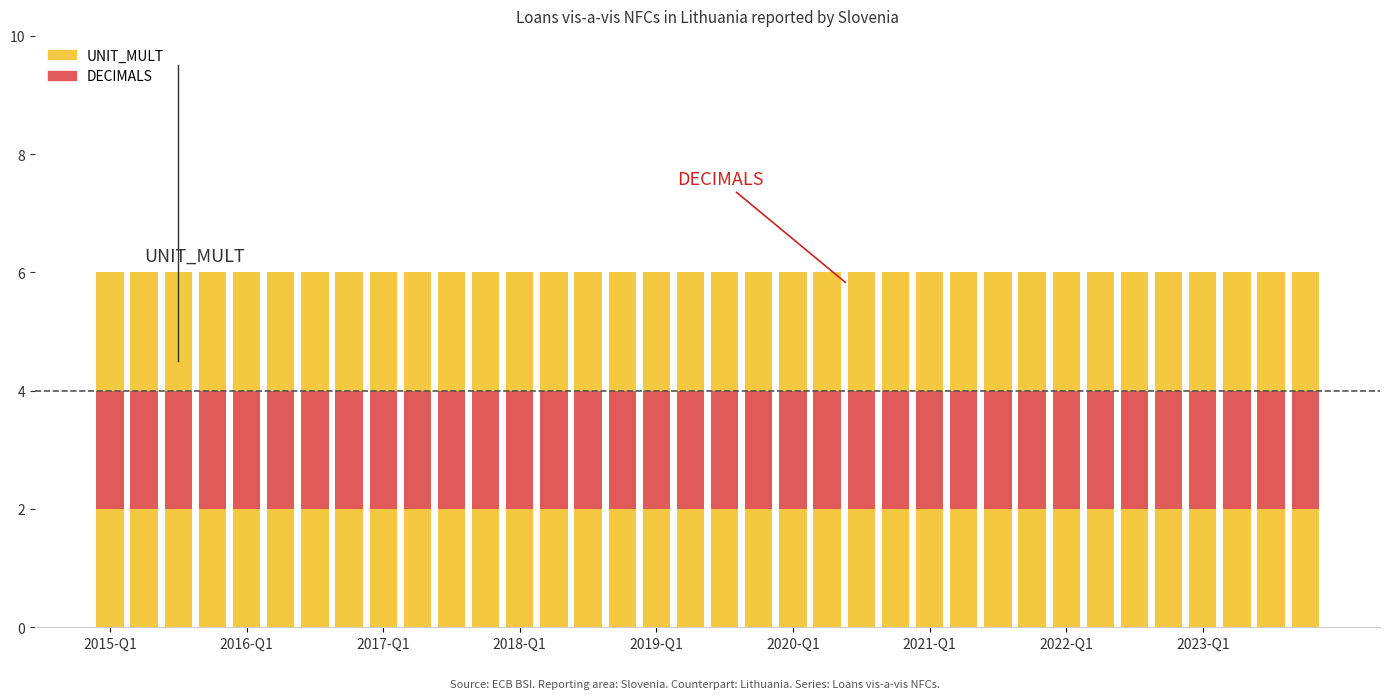

List the labels in order of DECIMALS value, smallest first.

2015-Q1, 2016-Q1, 2017-Q1, 2018-Q1, 2019-Q1, 2020-Q1, 2021-Q1, 2022-Q1, 2023-Q1, 9, 10, 11, 12, 13, 14, 15, 16, 17, 18, 19, 20, 21, 22, 23, 24, 25, 26, 27, 28, 29, 30, 31, 32, 33, 34, 35